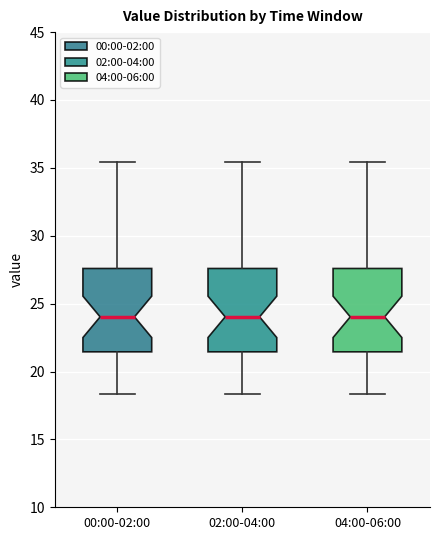

Where does the median line of the box for 00:00-02:00 sit on the y-axis? The values are not printed on the chart, so give them approximately, as read against the axis.

24.0